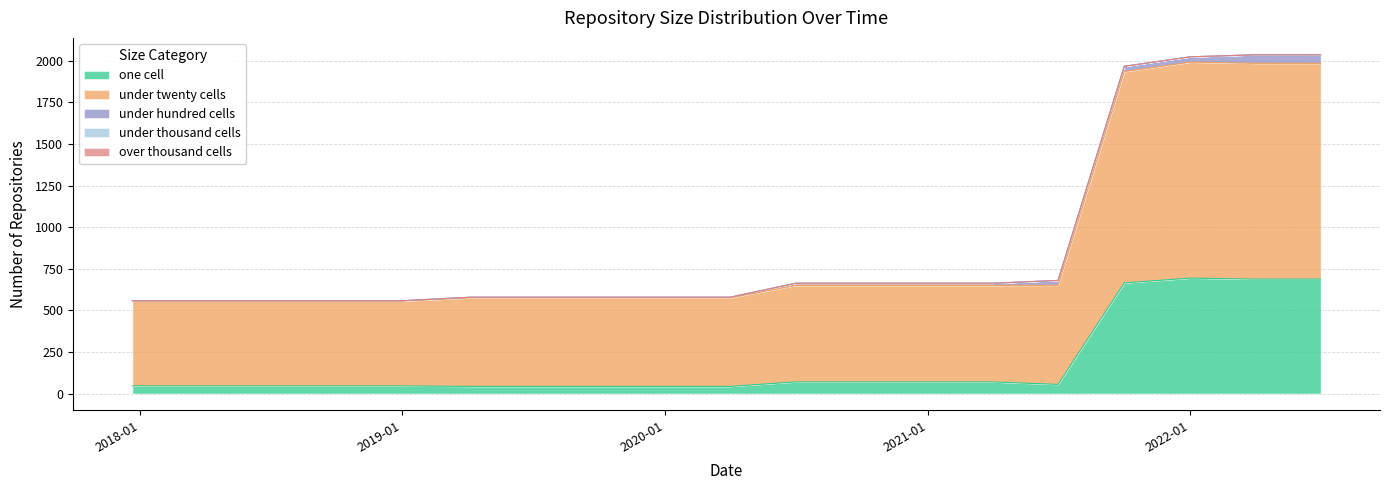

What value does the under_hundred_cells series have at 2021-10-01?

32